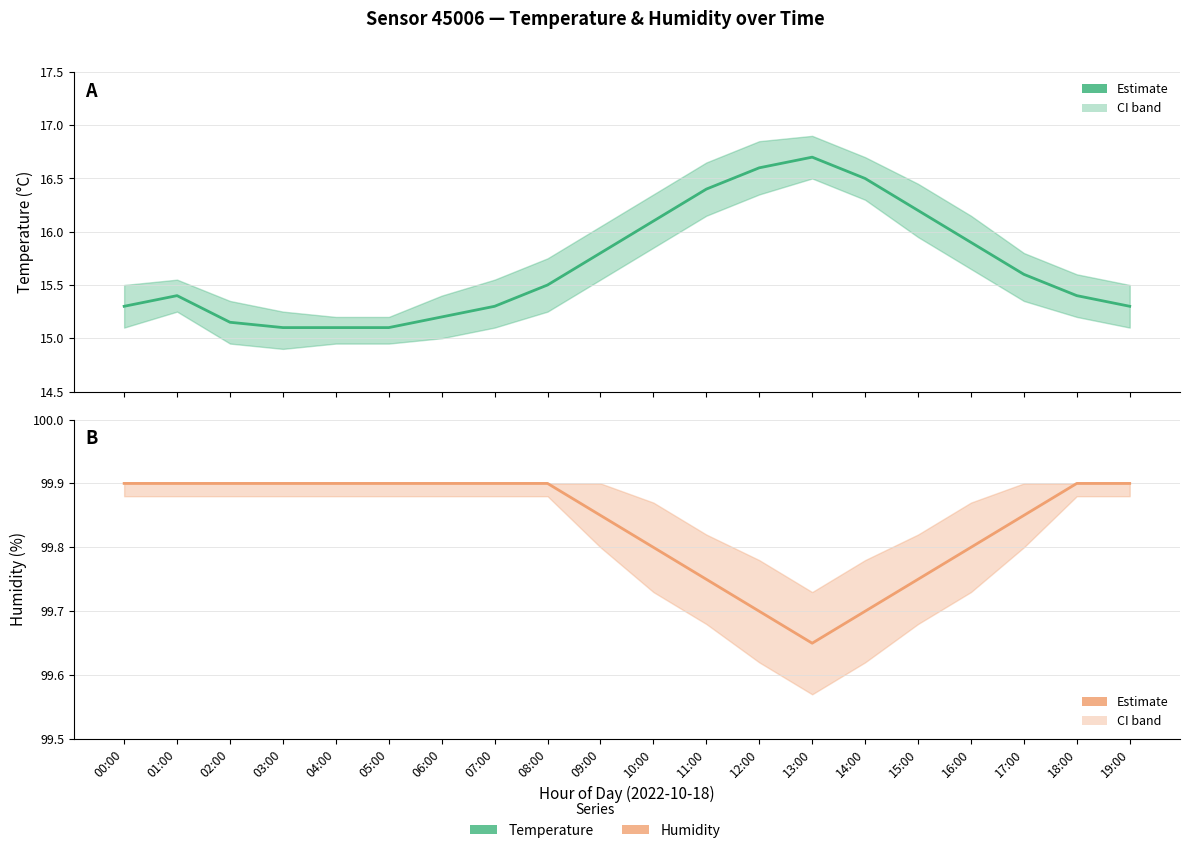

Which label corresponds to the largest value in the chart?

00:00